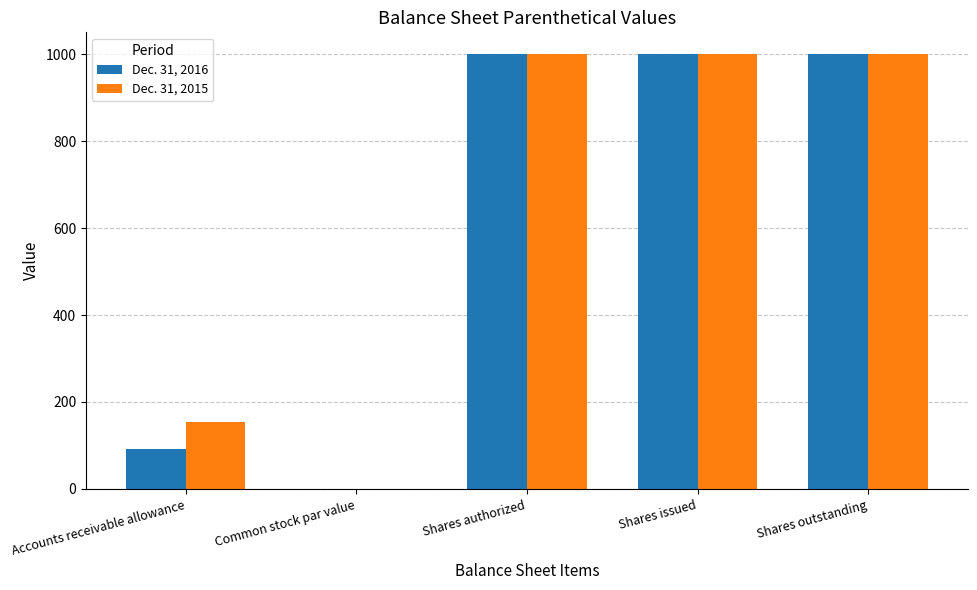

Reading right to left, extract all data points from this chart.

Dec. 31, 2016: 1000	1000	1000	1	92
Dec. 31, 2015: 1000	1000	1000	1	154